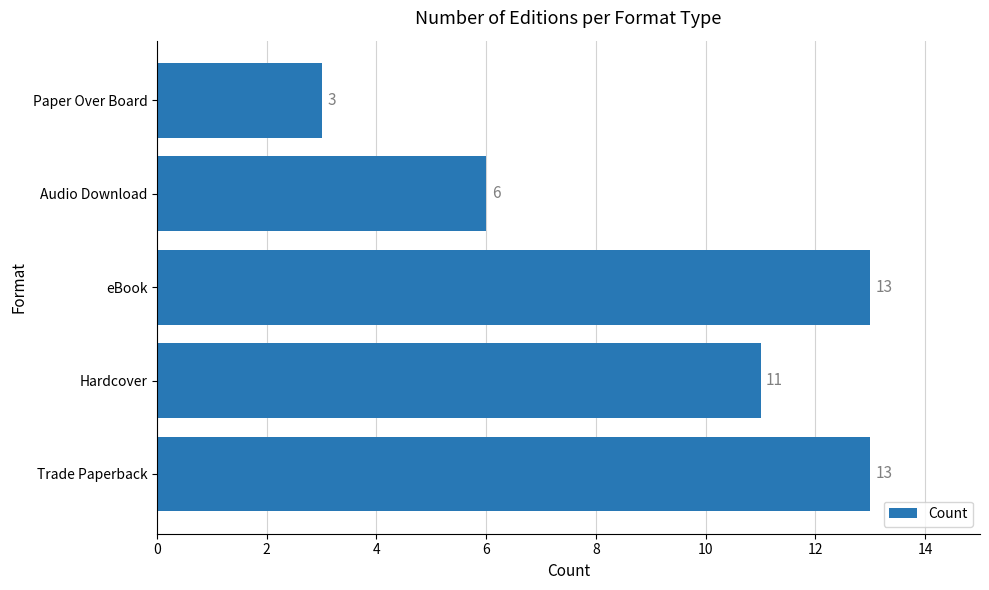

How many values are between 6 and 13?

4